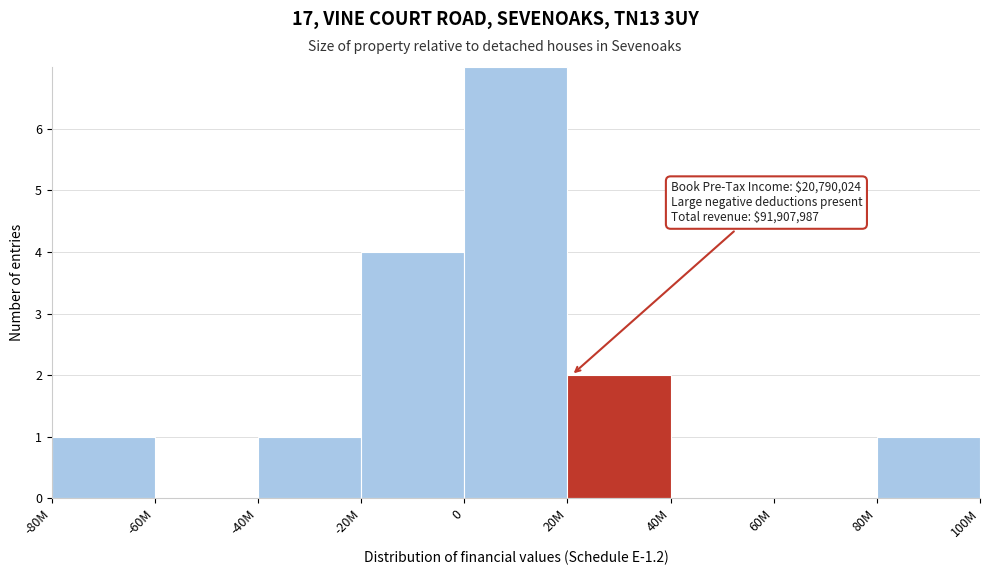

Reading left to right, list all the values displayed in this chart.

-80M=1	-60M=0	-40M=1	-20M=4	0=7	20M=2	40M=0	60M=0	80M=1